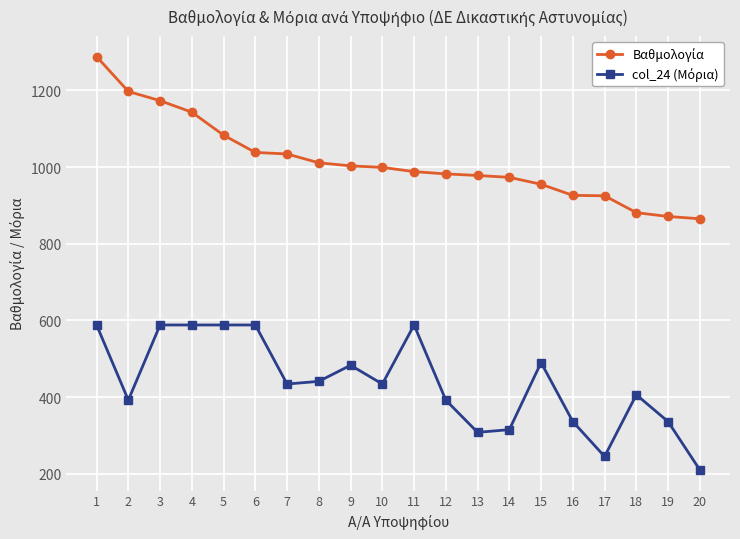

At how many categories does at least one series exceed 566?

20